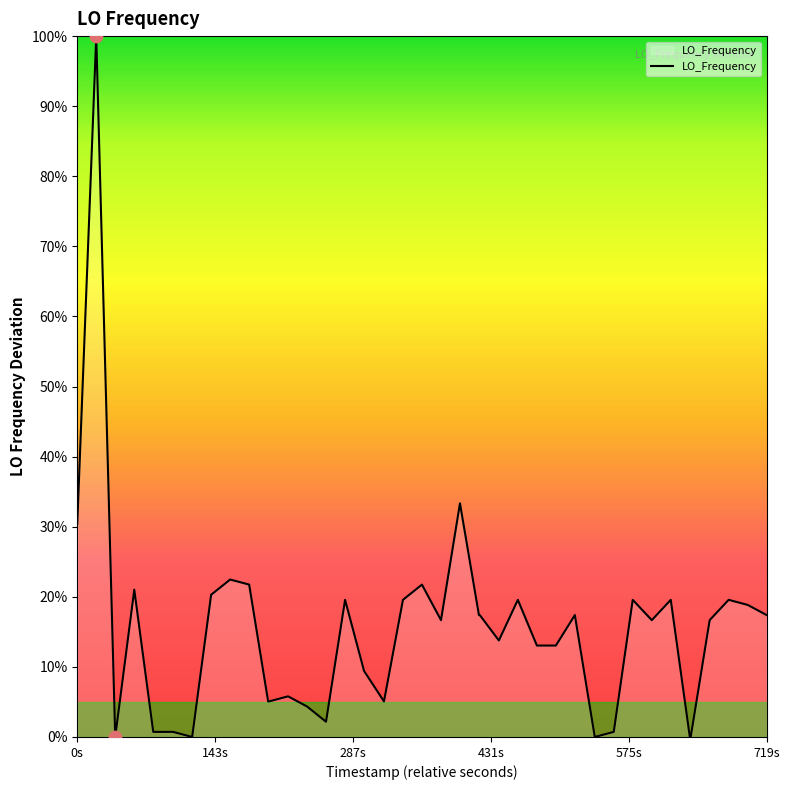

What is the maximum value shown in the chart?

100.0